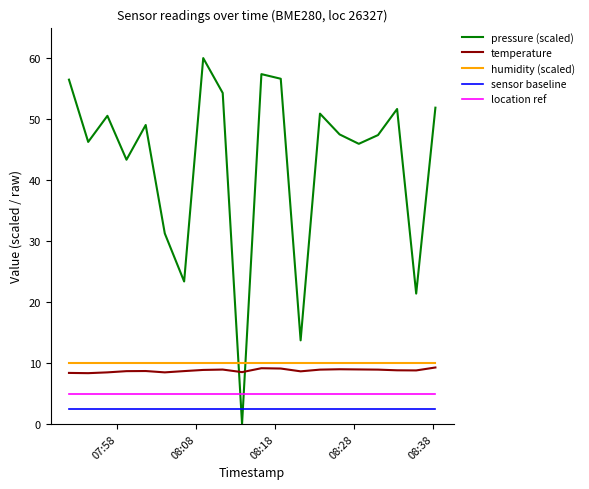

Which series has the largest range (max minus min)?

pressure (scaled)